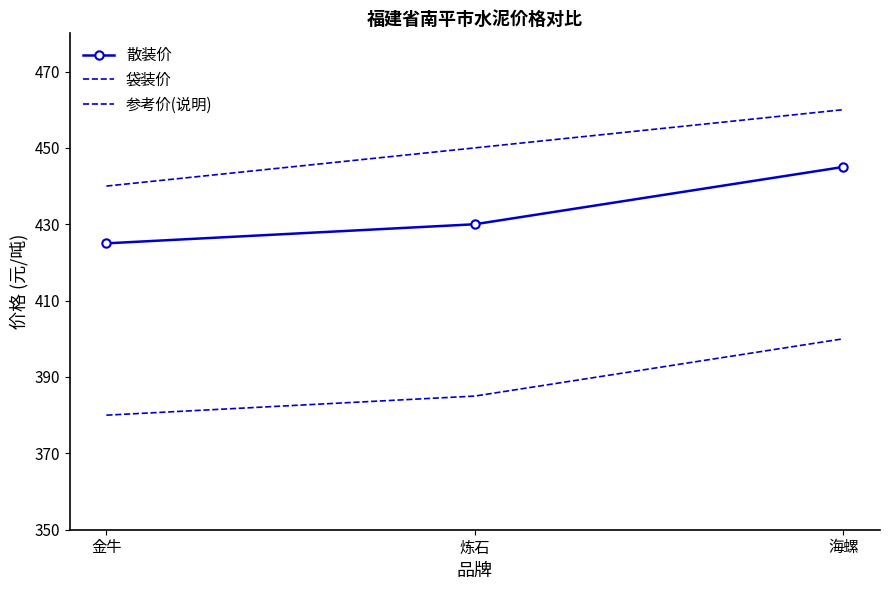

What is the difference between the 袋装价 values at 炼石 and 海螺?

10